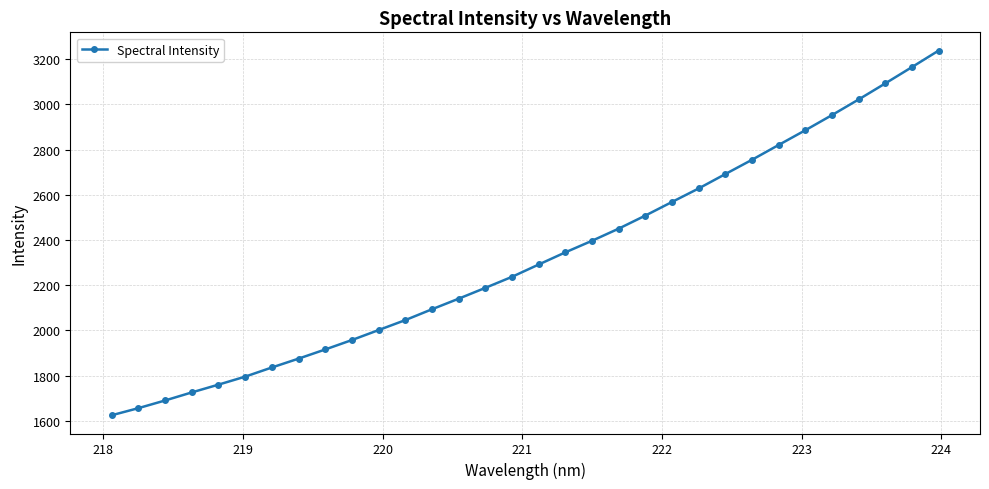

What is the difference between the maximum and minimum values?

1613.6